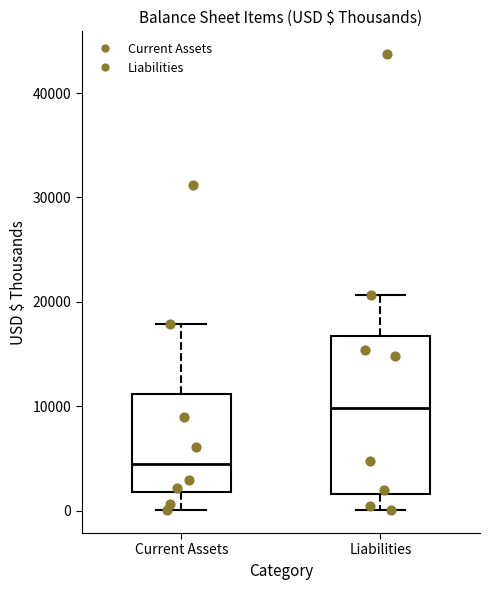

Which box's median line is the lowest?

Current Assets